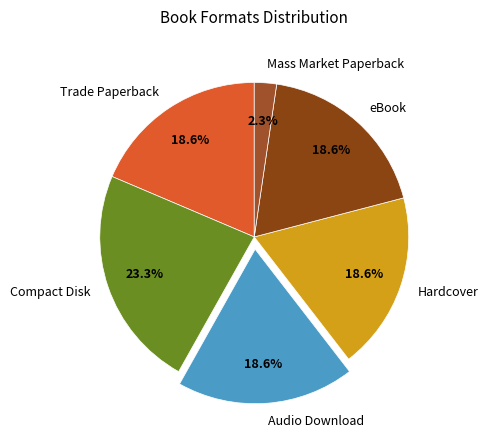

Which has a higher value, Mass Market Paperback or Compact Disk?

Compact Disk